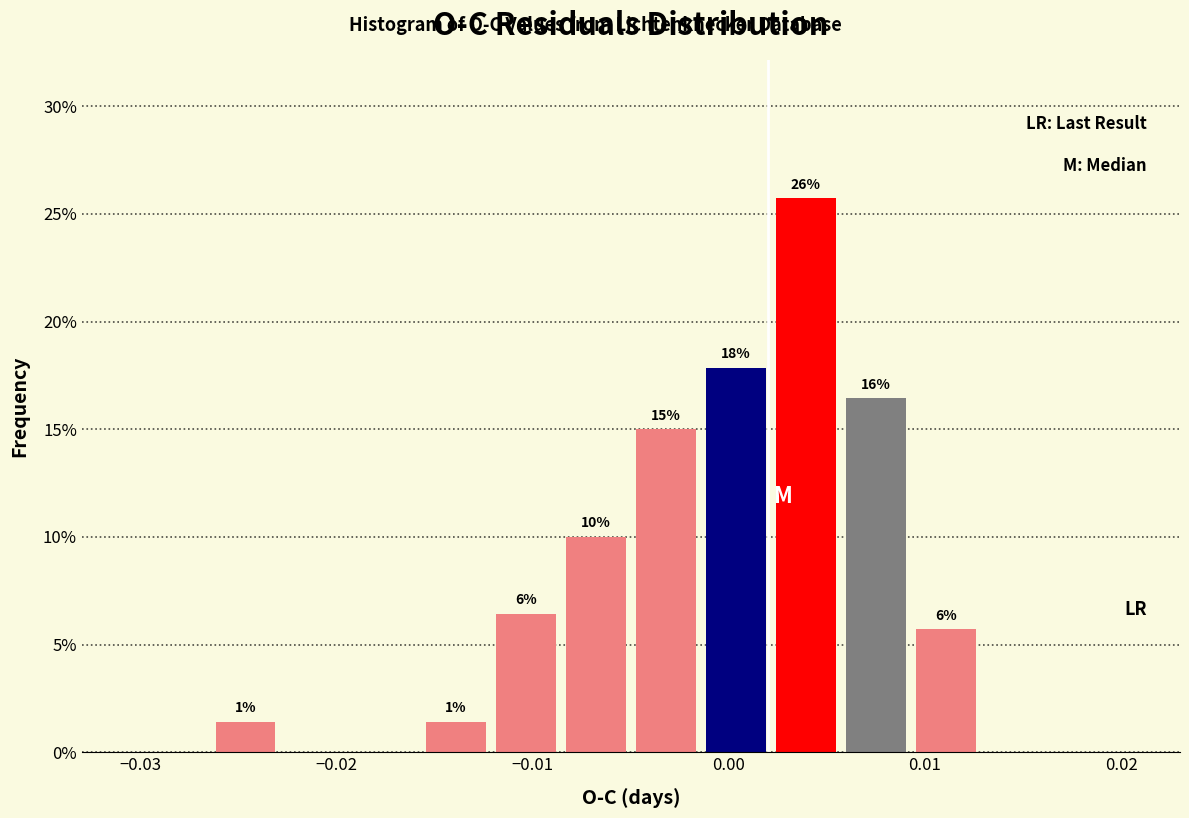

Read against the x-axis, roughly where is the centre of the tallest bar?

0.004